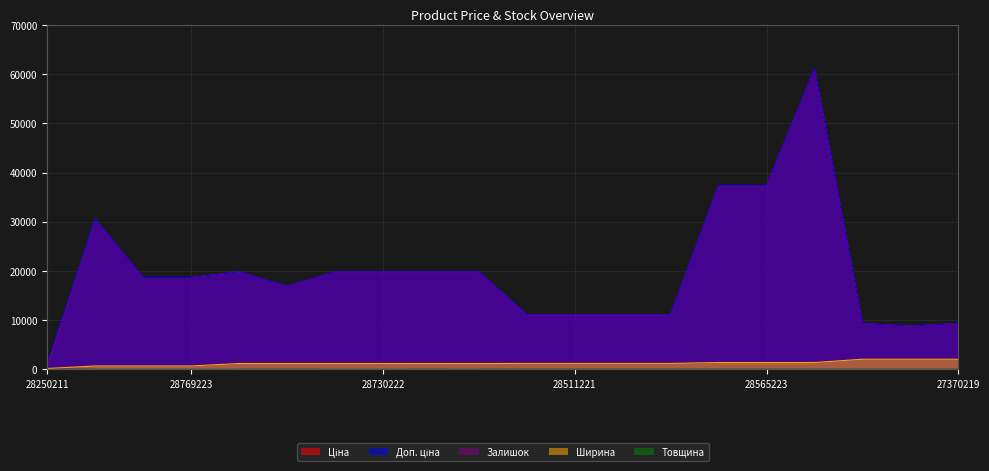

What is the spread (max minus min) of values at 28769223?

18671.5